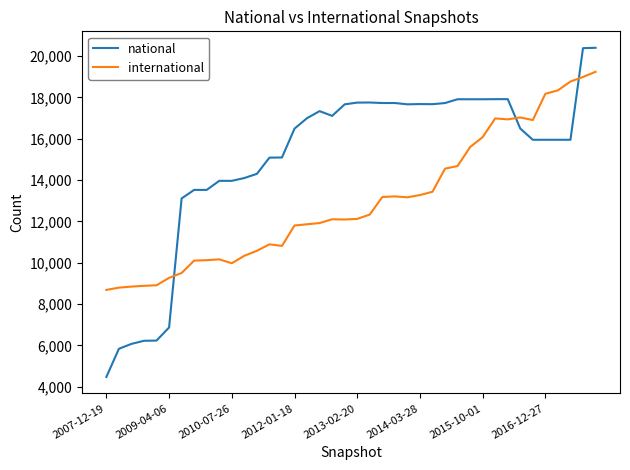

After their last crossing, which series has the higher values: international or national?

national